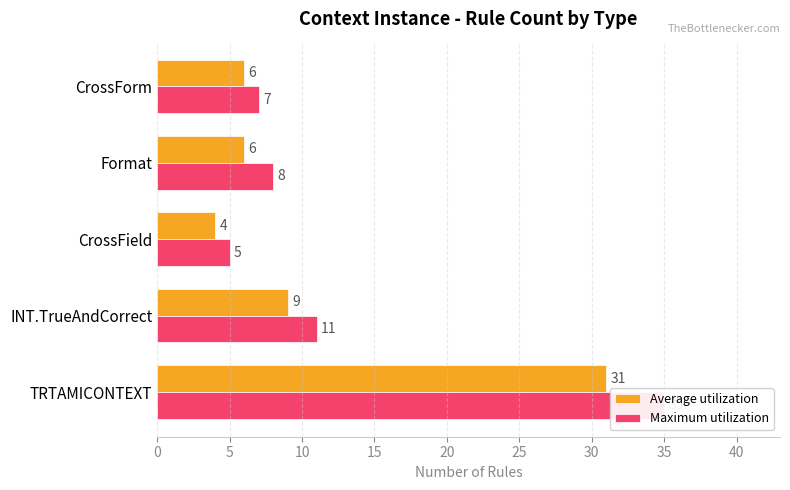

List the series in order of their peak value, highest first.

Maximum utilization, Average utilization